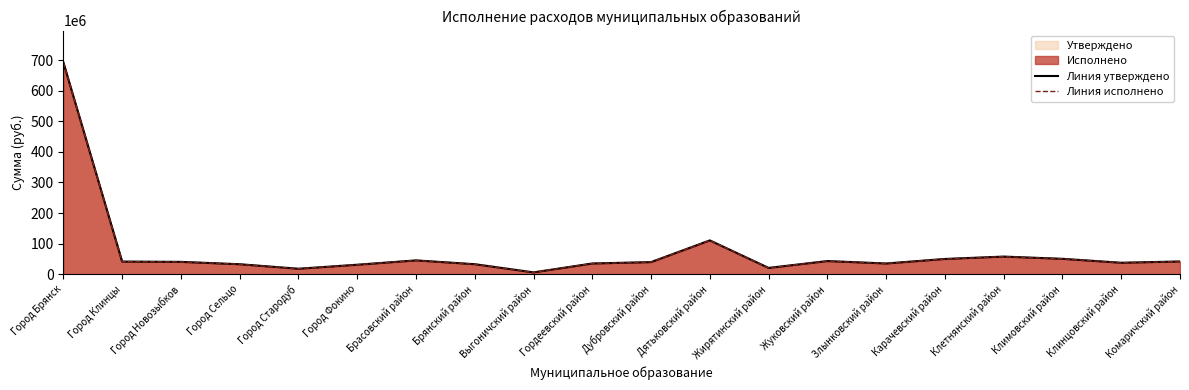

What is the difference between the maximum and minimum values in the Линия утверждено series?

687610000